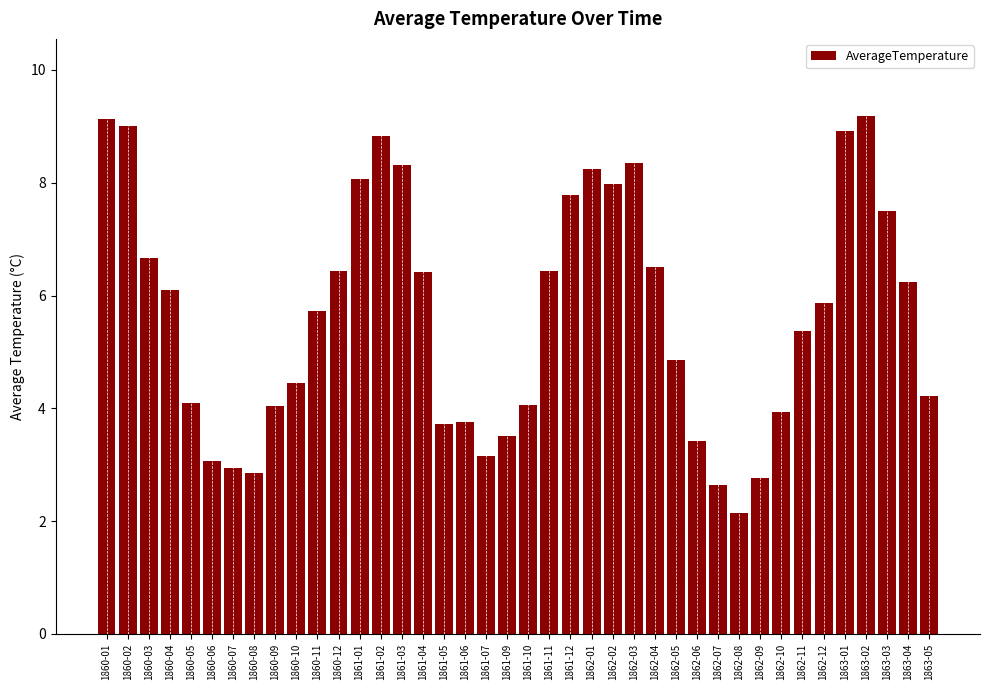

How many data points are less than 5?

18